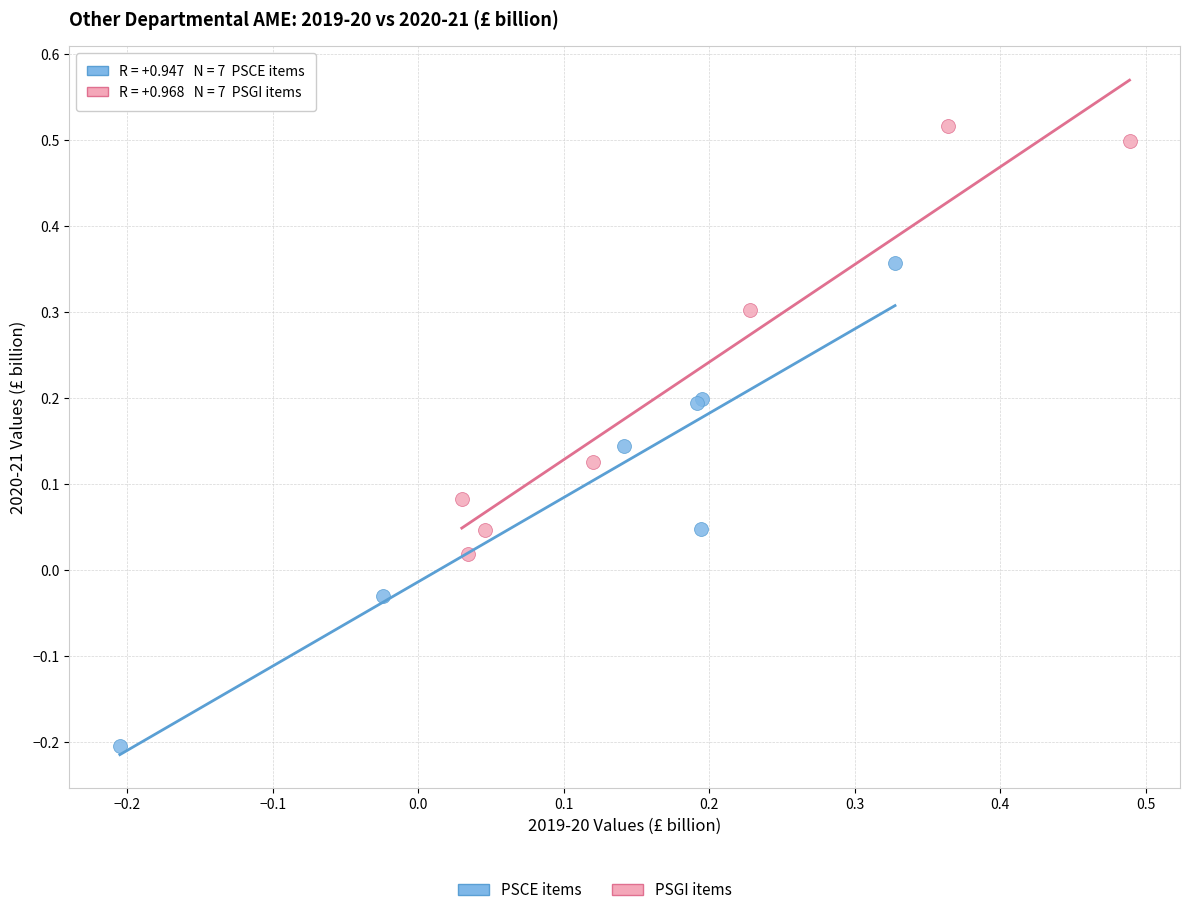

Which series contains the highest Y value?

PSGI items